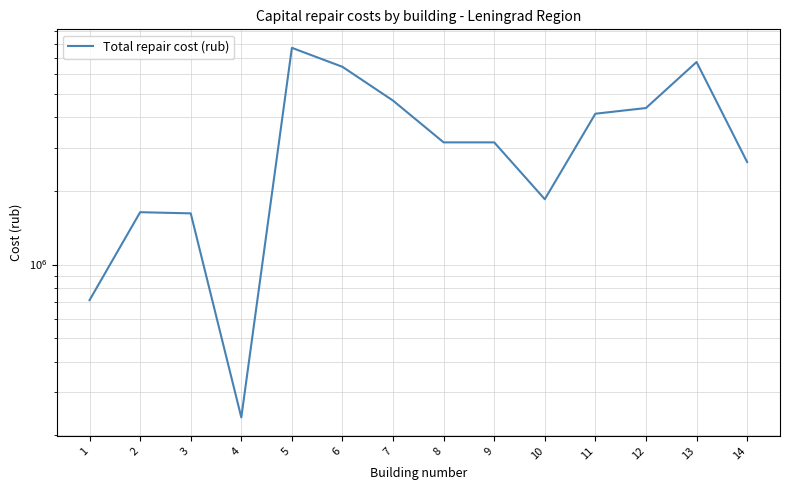

List the labels in order of value, smallest first.

4, 1, 3, 2, 10, 14, 8, 9, 11, 12, 7, 6, 13, 5